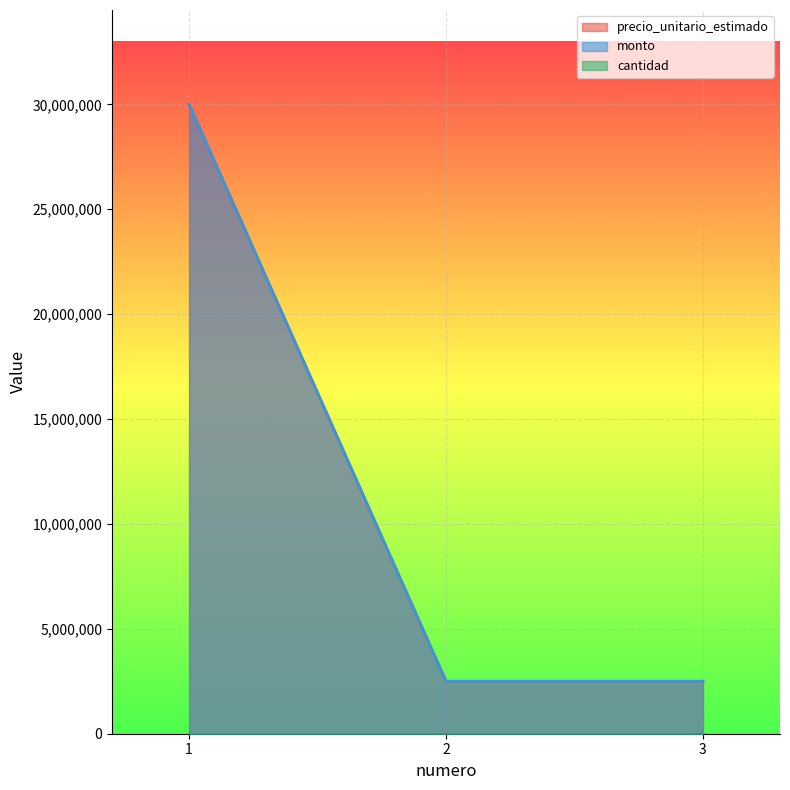

Reading right to left, what are all the values shown in this chart?

precio_unitario_estimado: 2500000	2500000	30000000
monto: 2500000	2500000	30000000